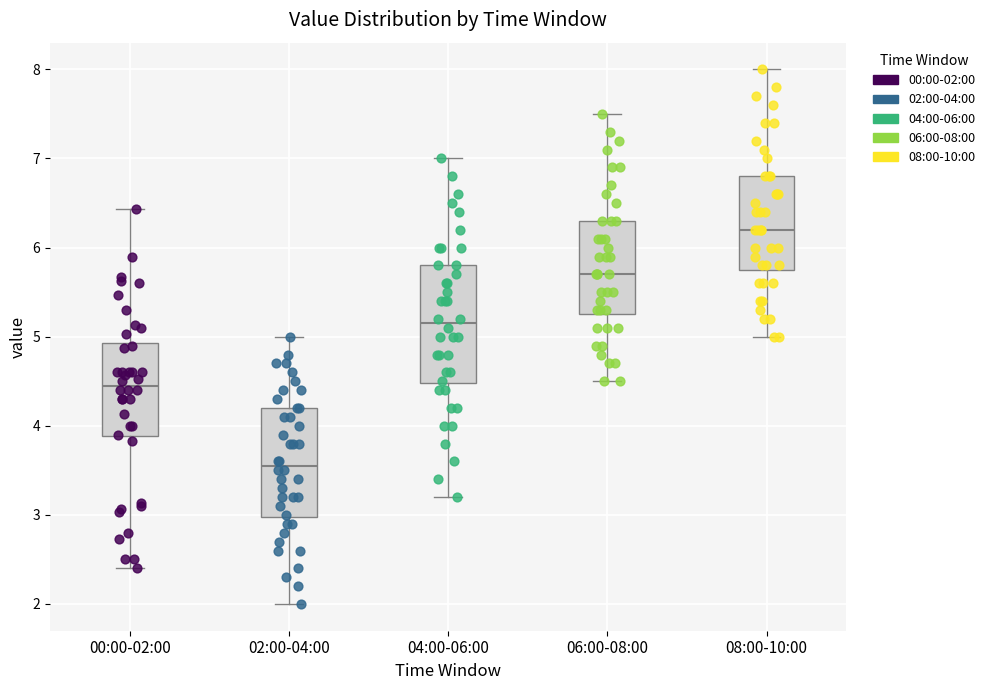

Which box is the tallest, from its lower edge to its upper edge?

04:00-06:00